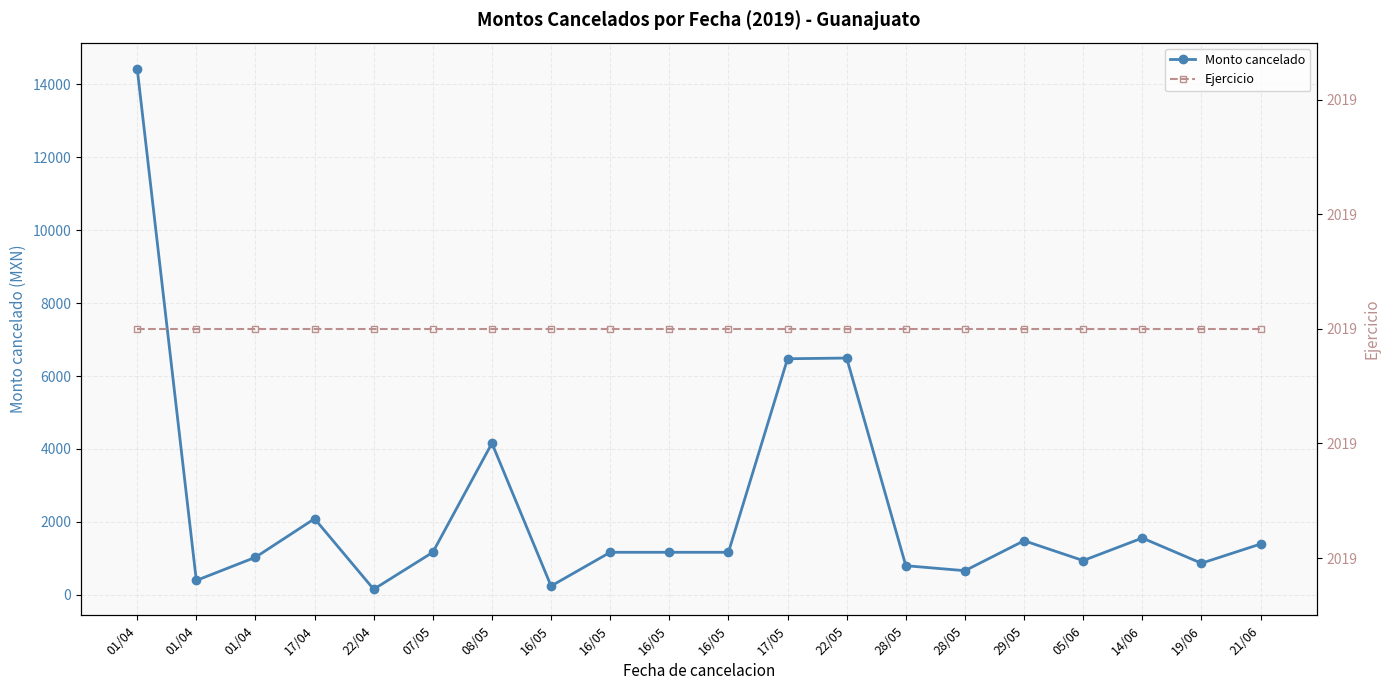

At which category does Monto cancelado reach its first local peak?

17/04